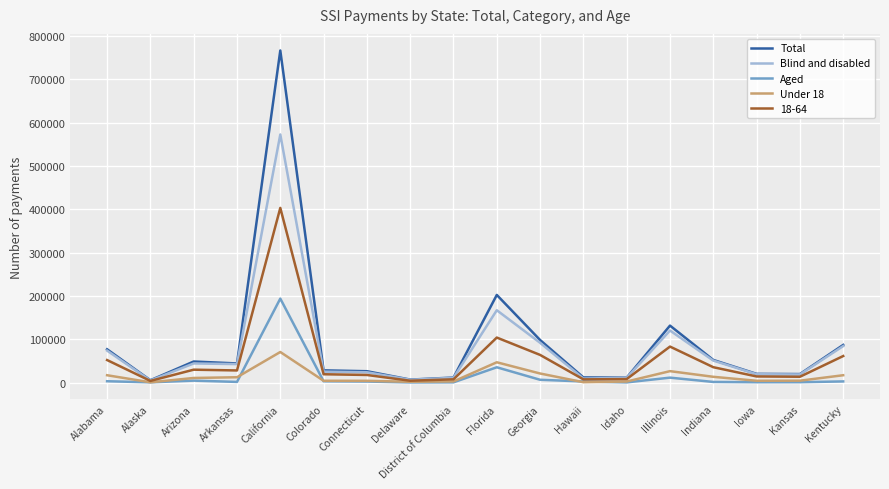

What is the difference between the Aged values at Idaho and Alabama?

2627